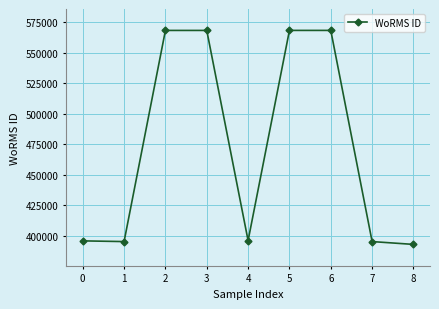

True or false: the data has more than 2 interior local peaks.

False